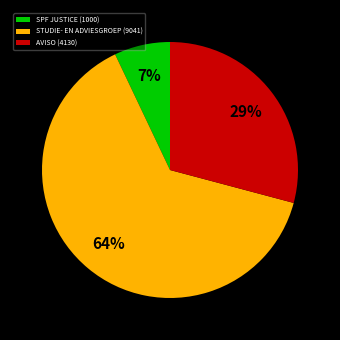

Rank the categories by value from lowest to highest.

SPF JUSTICE (1000), AVISO (4130), STUDIE- EN ADVIESGROEP (9041)